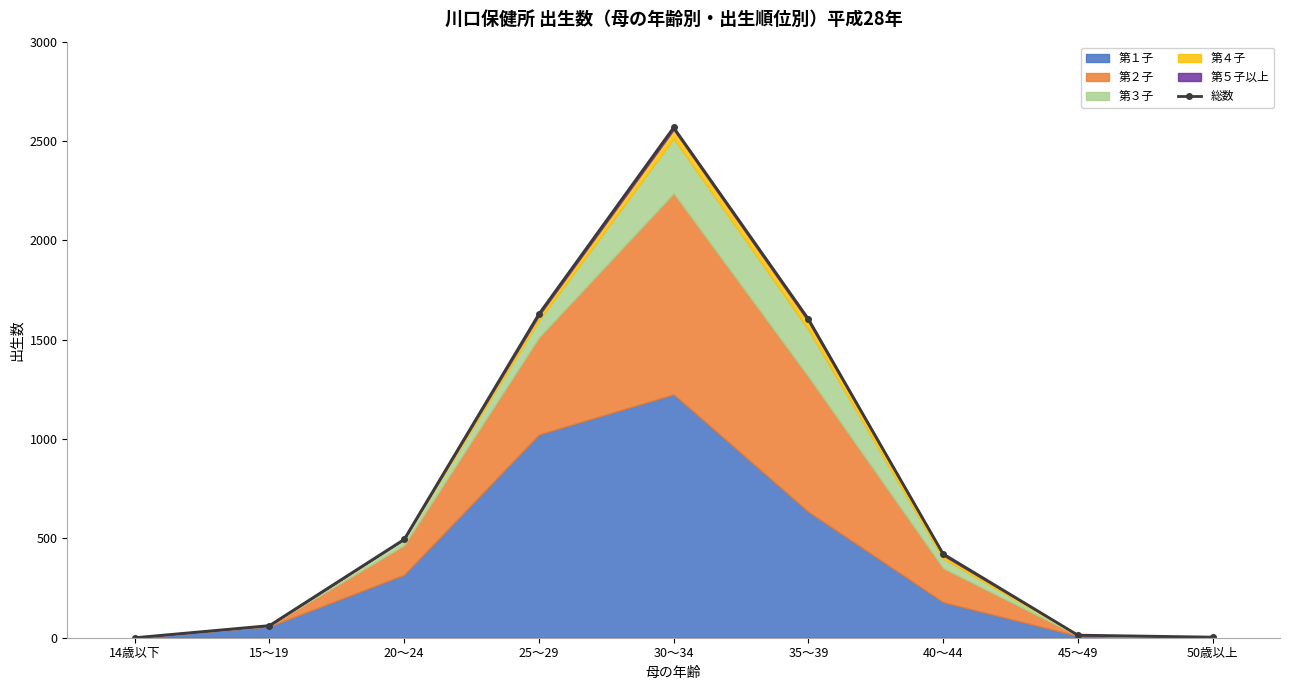

How many points are higher than both their immediate neighbors (excluding endpoints)?

1